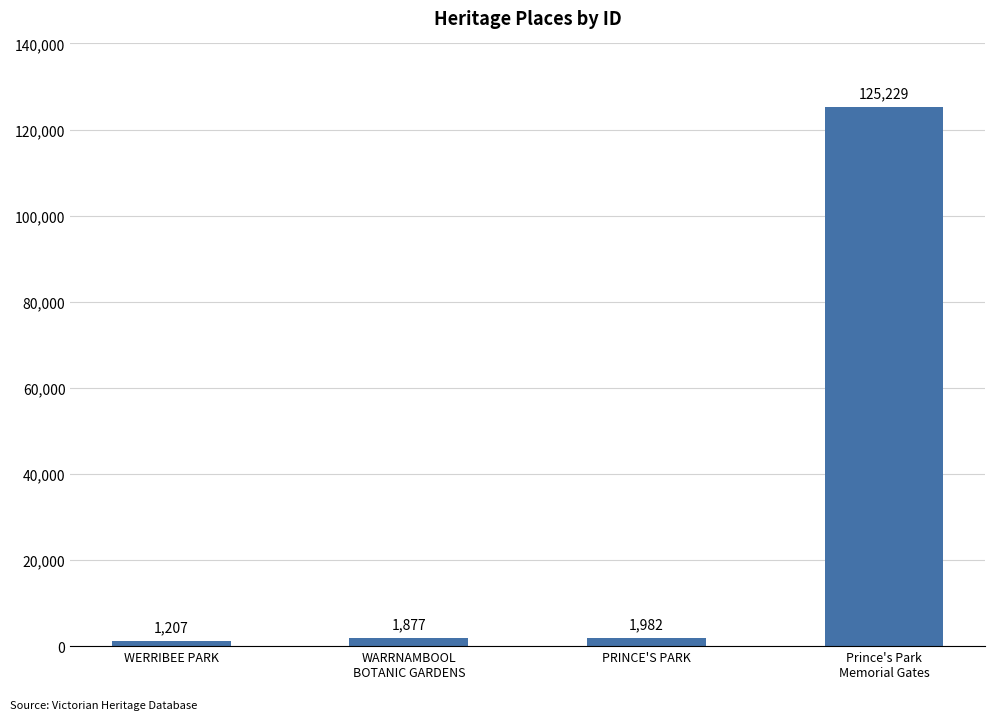

What is the change in value from WERRIBEE PARK to WARRNAMBOOL
BOTANIC GARDENS?

+670